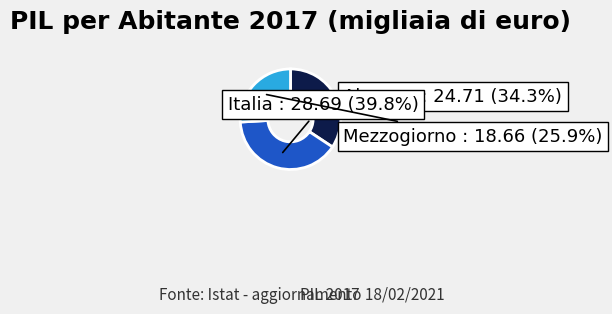

Is there any slice that represents more than half of the pie?

No